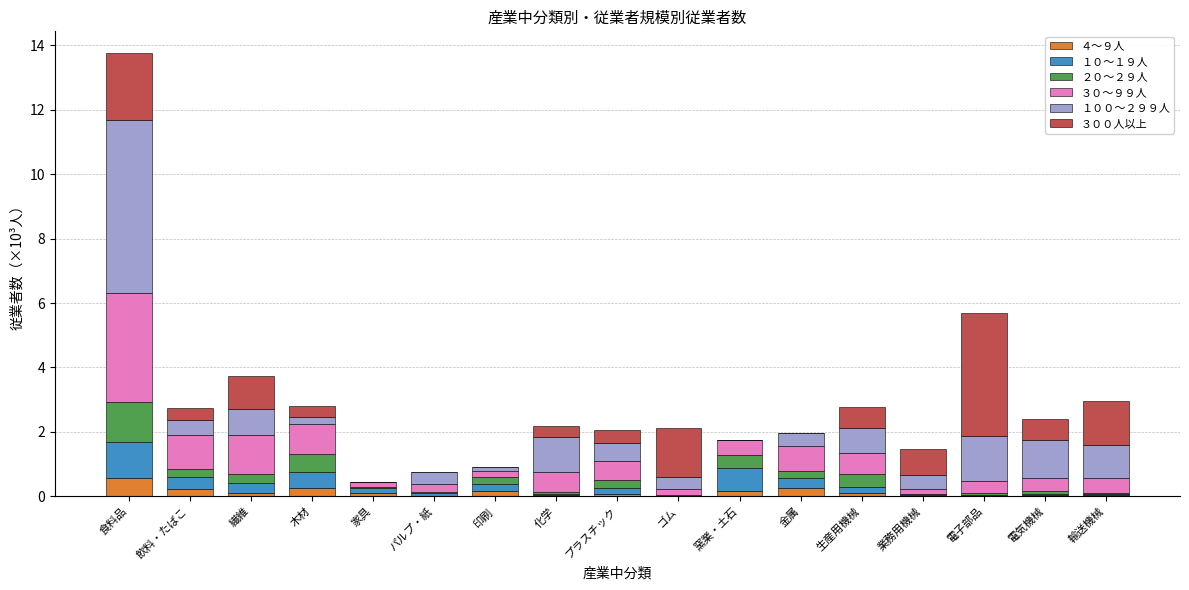

What are all the series names shown in the legend?

４～９人, １０～１９人, ２０～２９人, ３０～９９人, １００～２９９人, ３００人以上